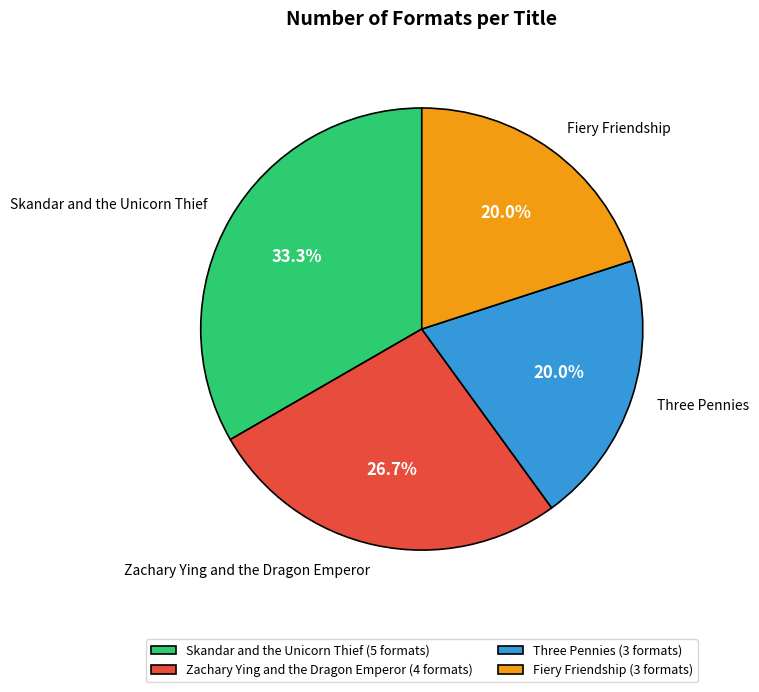

Is it true that Skandar and the Unicorn Thief is 33% of the pie?

True